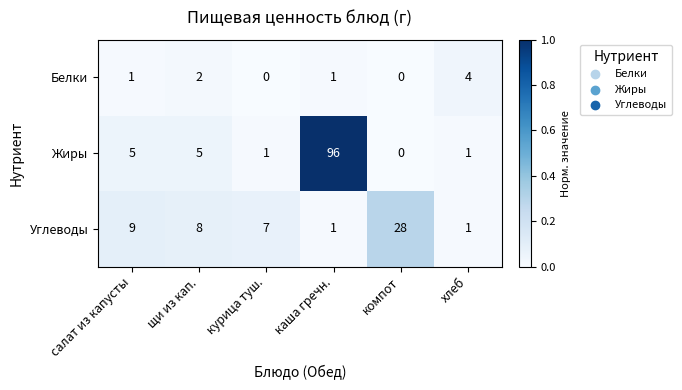

How many data points does each series have?

6